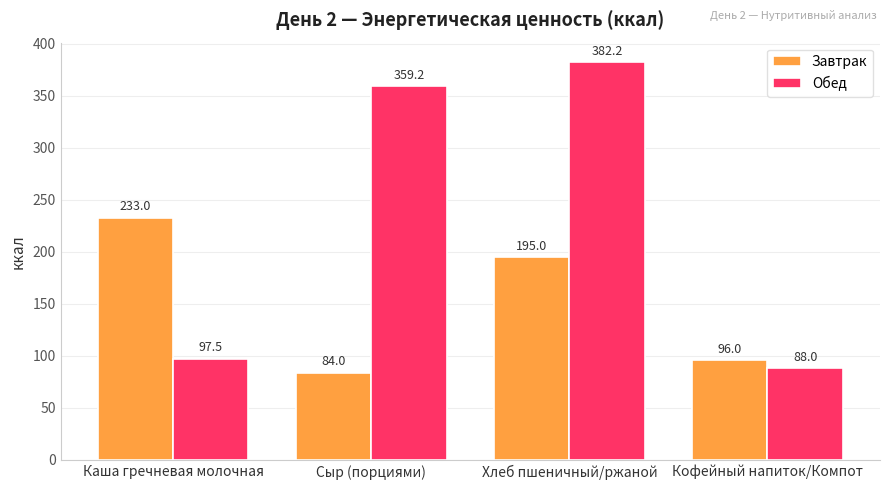

What is the sum of the Завтрак values at Кофейный напиток/Компот and Хлеб пшеничный/ржаной?

291.0